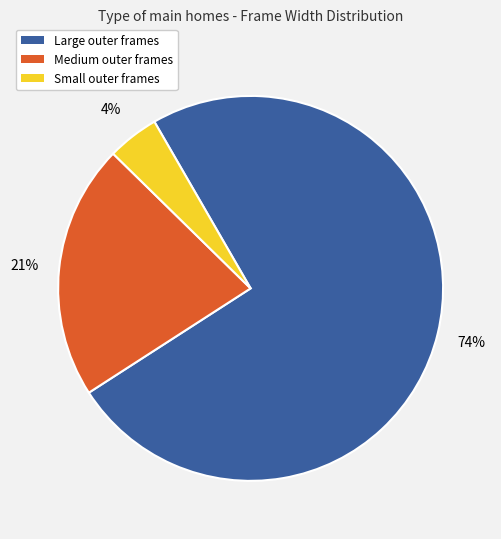

How many slices are in this pie chart?

3